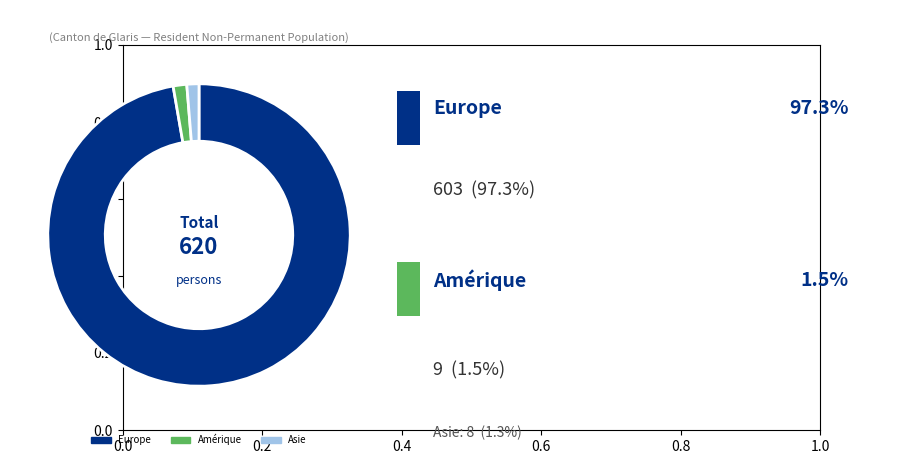

Does Europe account for over 50% of the chart?

Yes